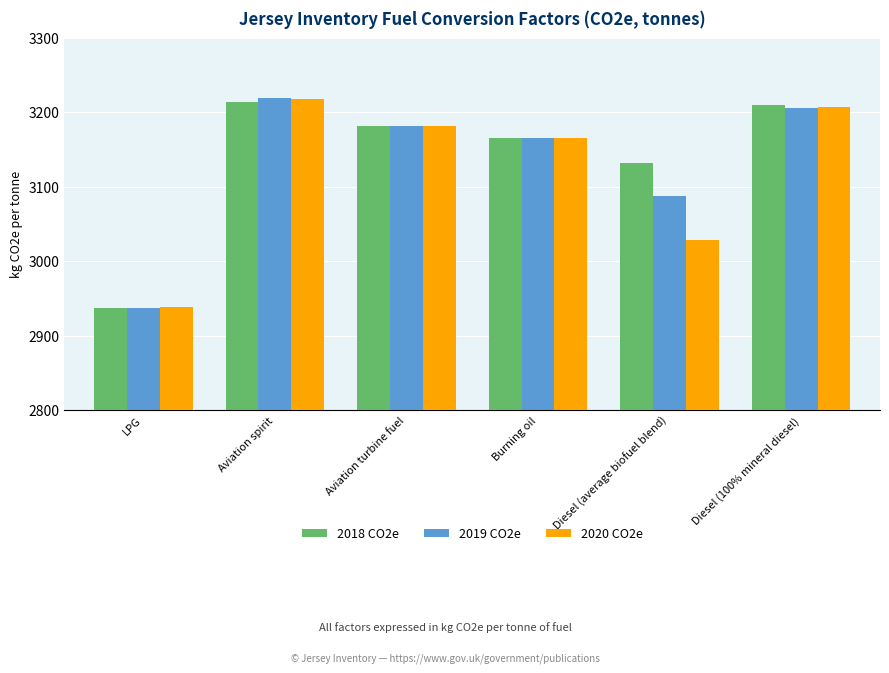

How many data points in 2019 CO2e are above 3181?

3